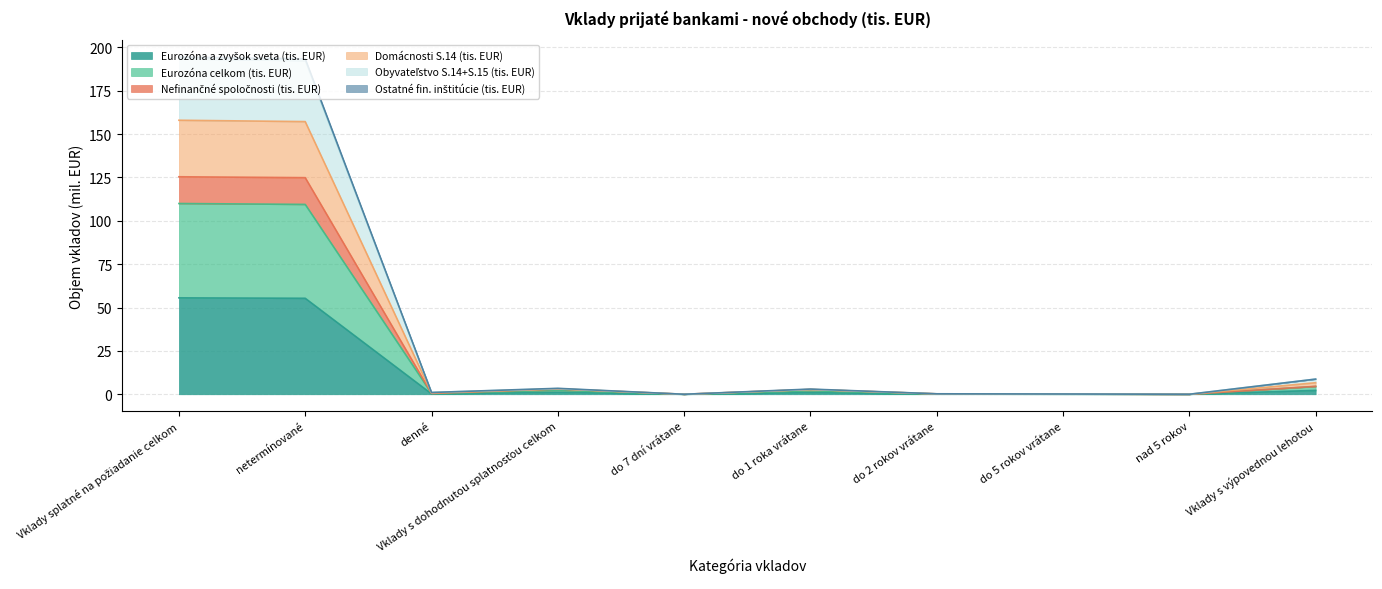

What are all the series names shown in the legend?

Eurozóna a zvyšok sveta (tis. EUR), Eurozóna celkom (tis. EUR), Nefinančné spoločnosti (tis. EUR), Domácnosti S.14 (tis. EUR), Obyvateľstvo S.14+S.15 (tis. EUR), Ostatné fin. inštitúcie (tis. EUR)